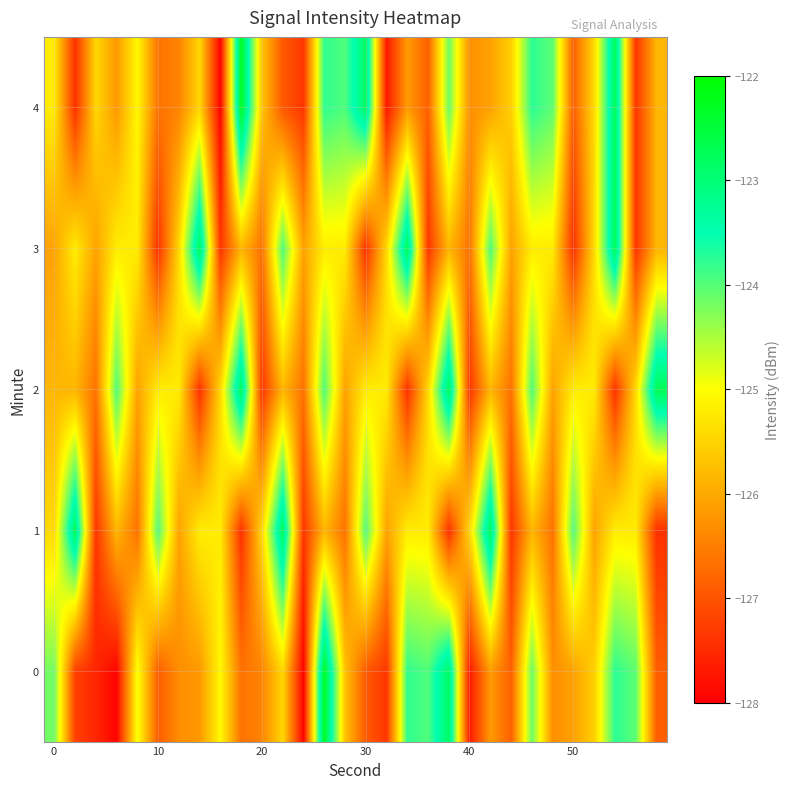

Which series has the largest total across all categories?

2